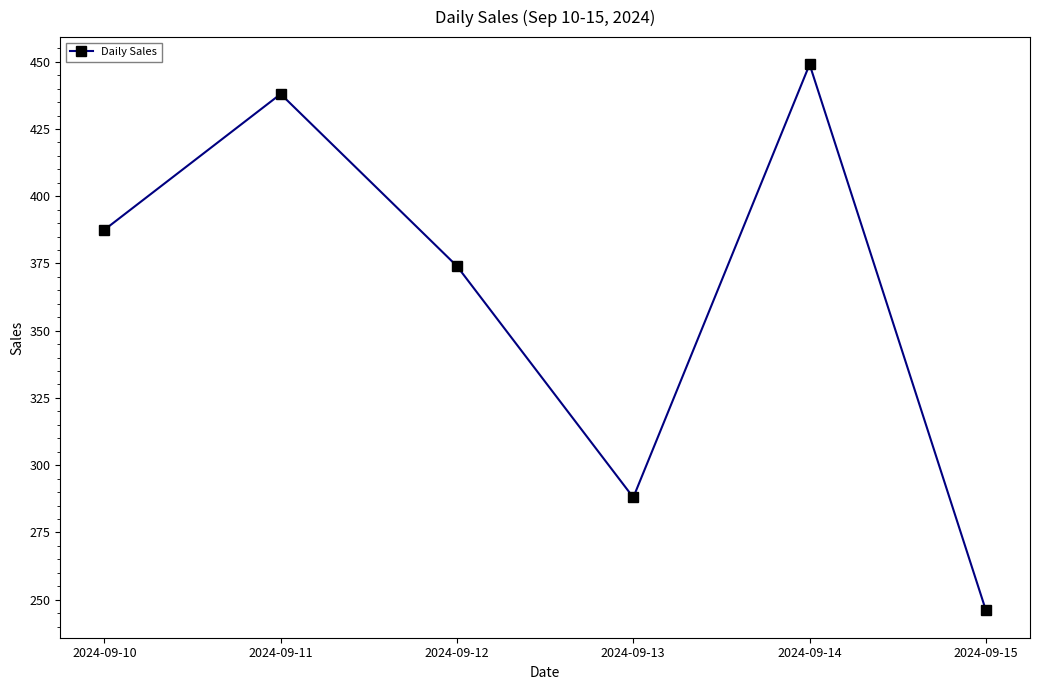

Reading left to right, extract all data points from this chart.

387.5	438.0	374.0	288.0	449.0	246.0